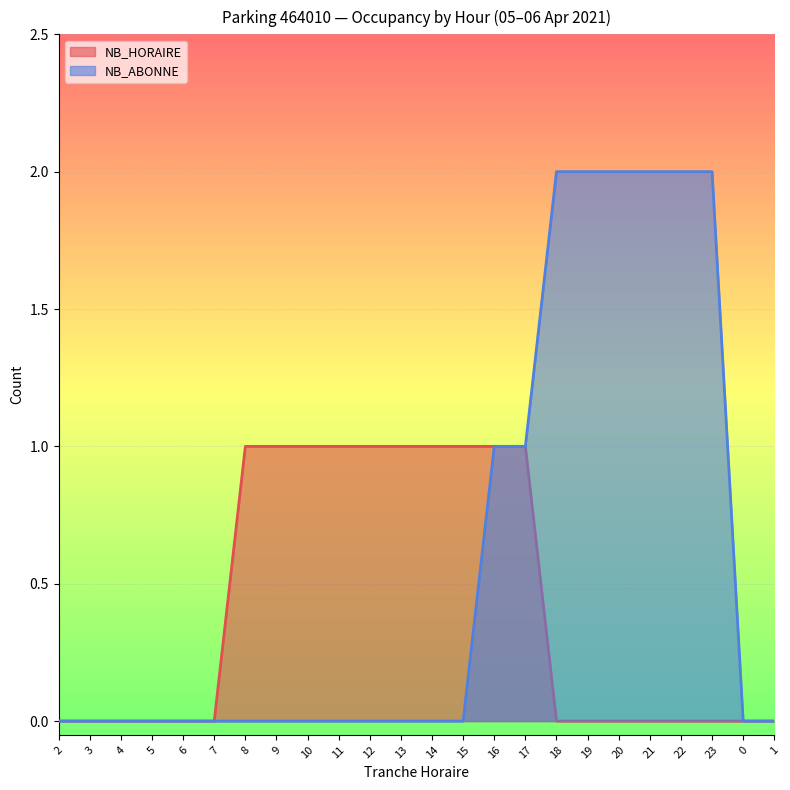

Between 11 and 0, which is larger?

11